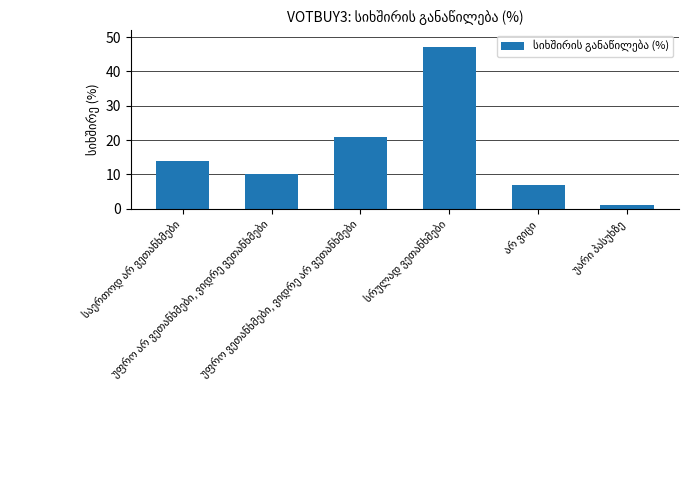

What is the maximum value shown in the chart?

47